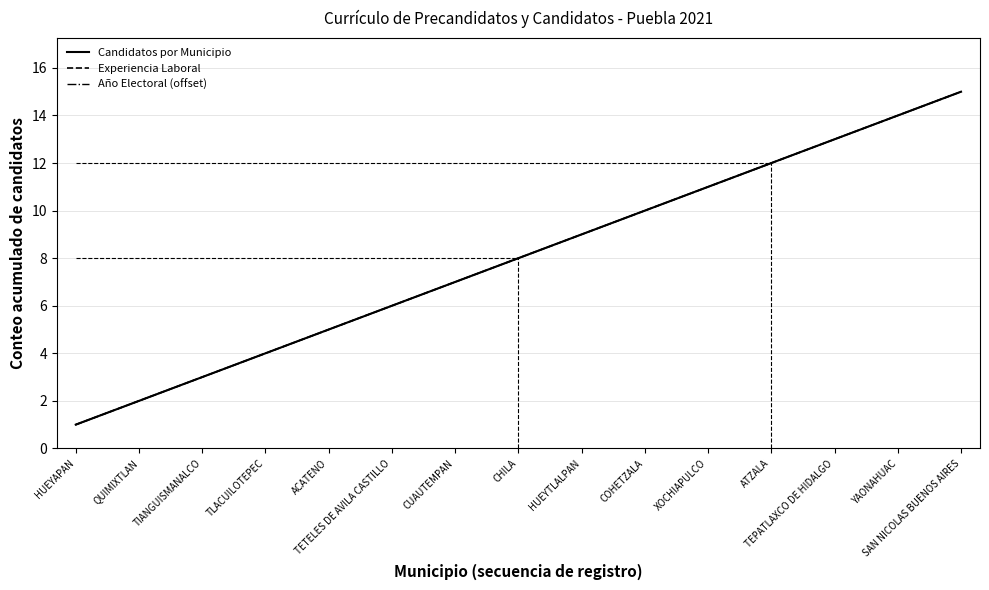

Rank the series by their maximum value, from highest to lowest.

Candidatos por Municipio, Experiencia Laboral, Año Electoral (offset)